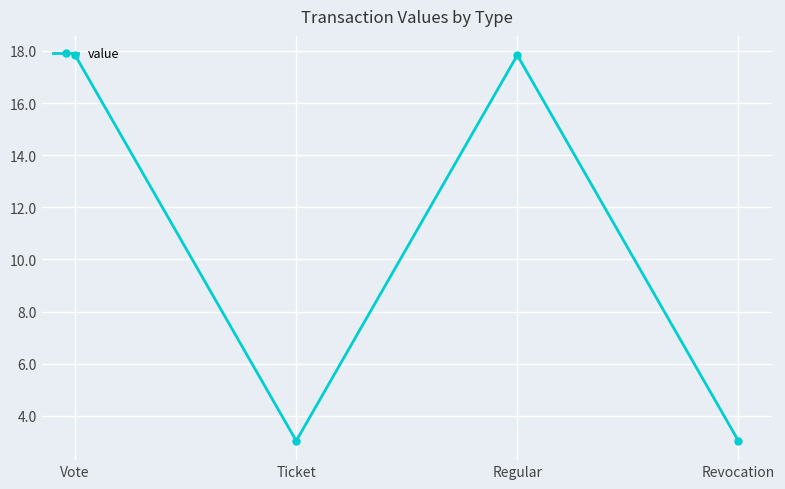

Is this an area chart (filled region under the line)?

No